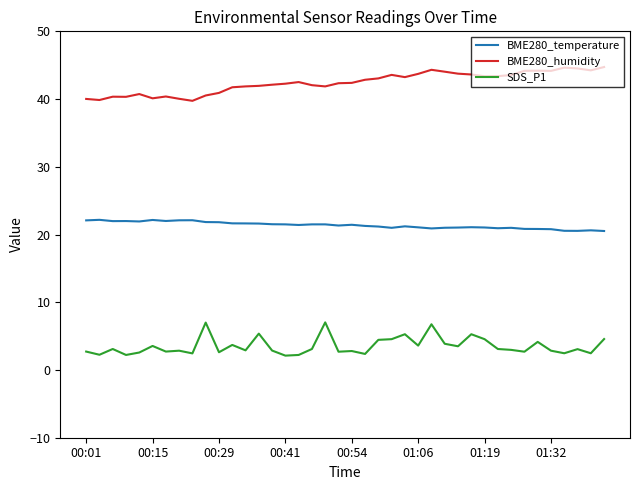

Which series has the largest total across all categories?

BME280_humidity